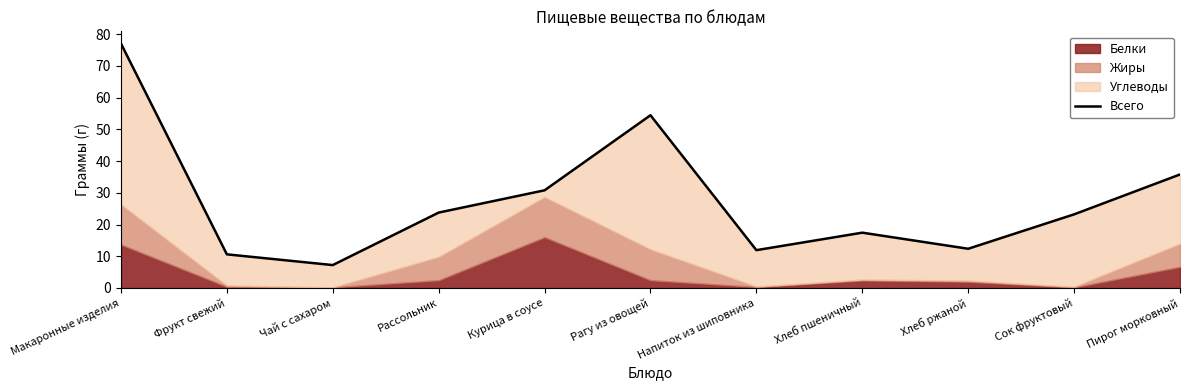

Reading left to right, extract all data points from this chart.

77.0	10.6	7.2	23.8	30.8	54.4	11.9	17.4	12.4	23.2	35.8